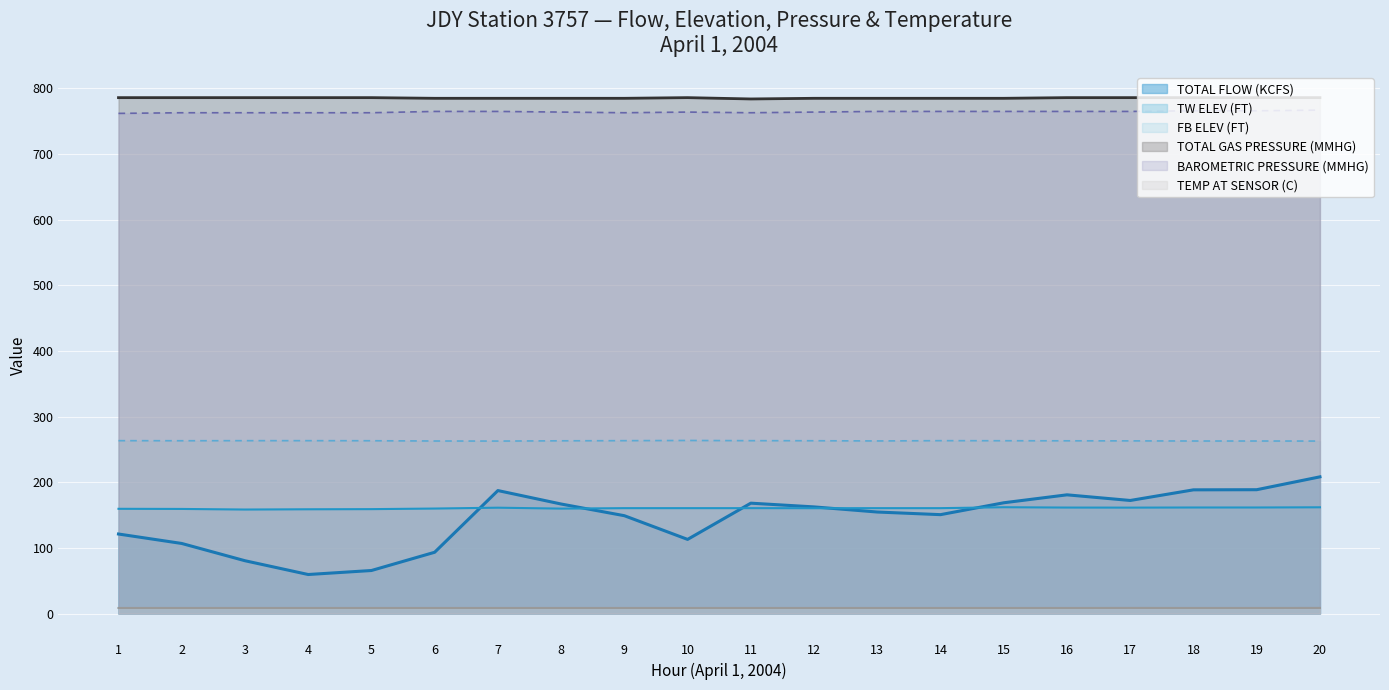

Which label corresponds to the largest value in the chart?

1